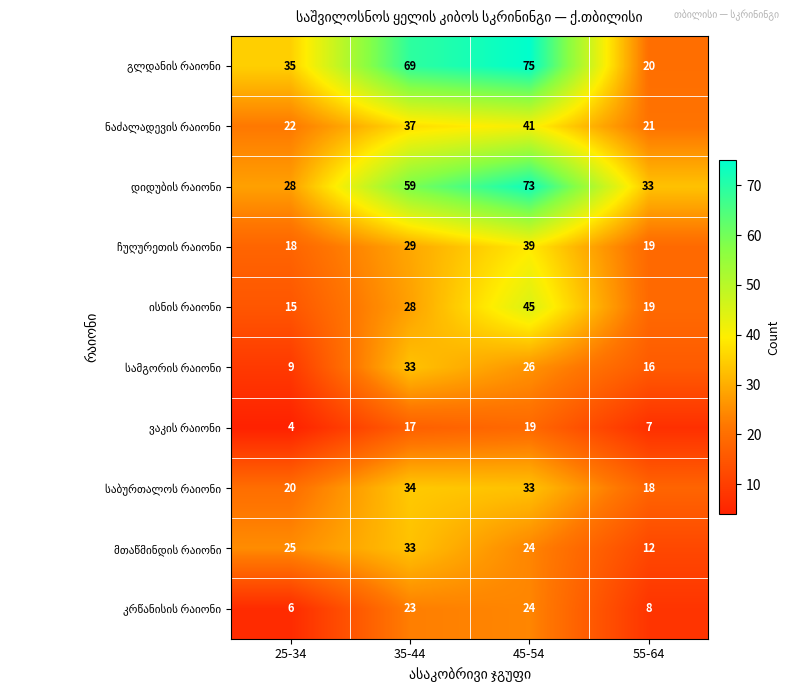

What is the maximum value shown in the chart?

75